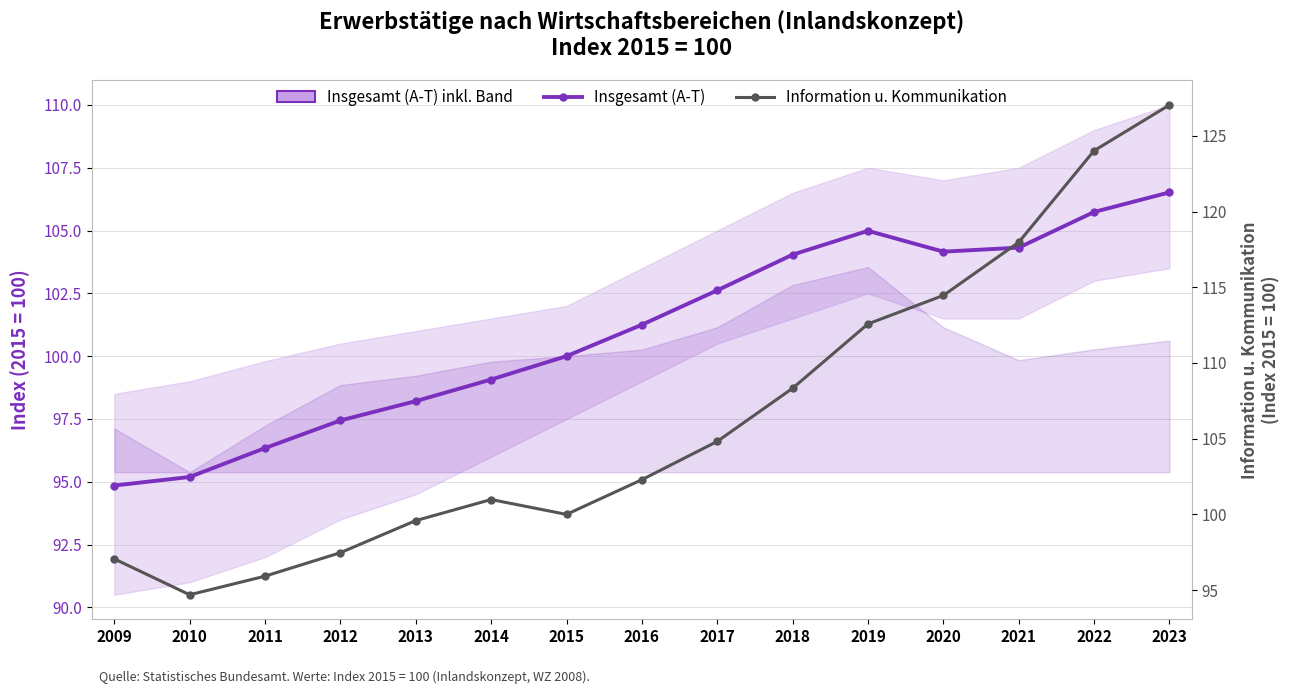

At how many categories does at least one series exceed 95?

15